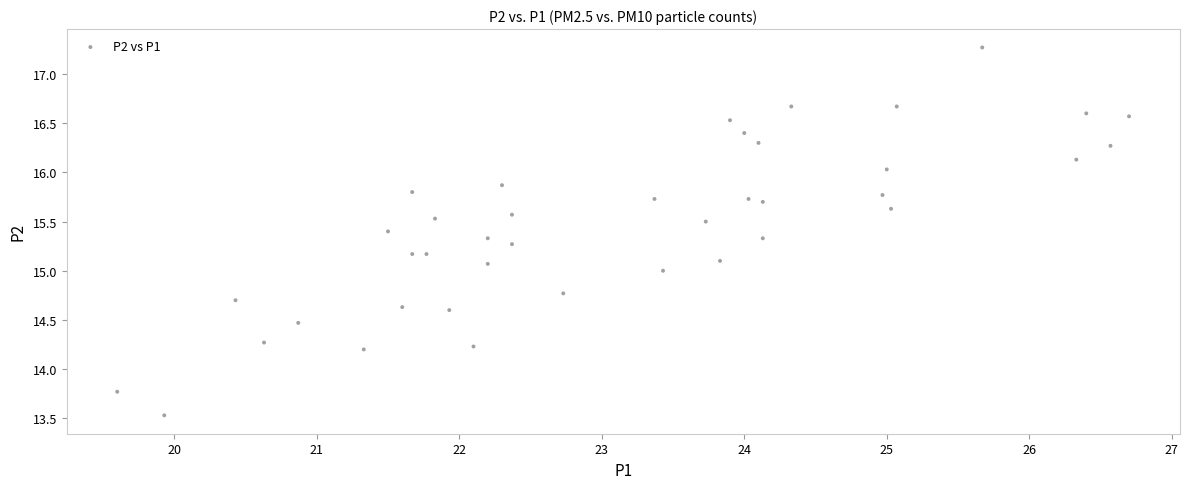

What is the range of Y values (max minus min)?

3.7